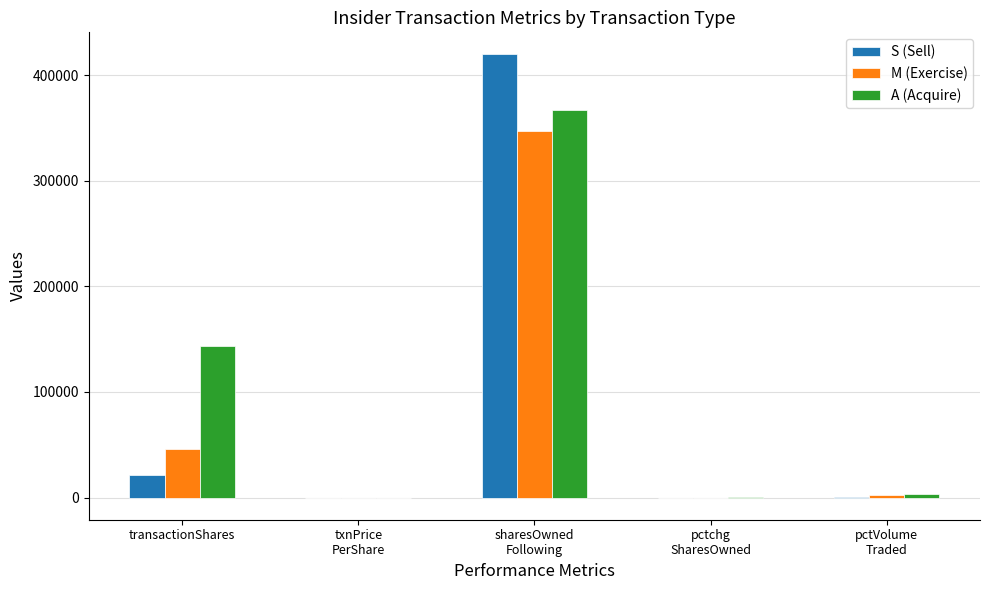

At which label is M (Exercise) closest to 173424?

transactionShares